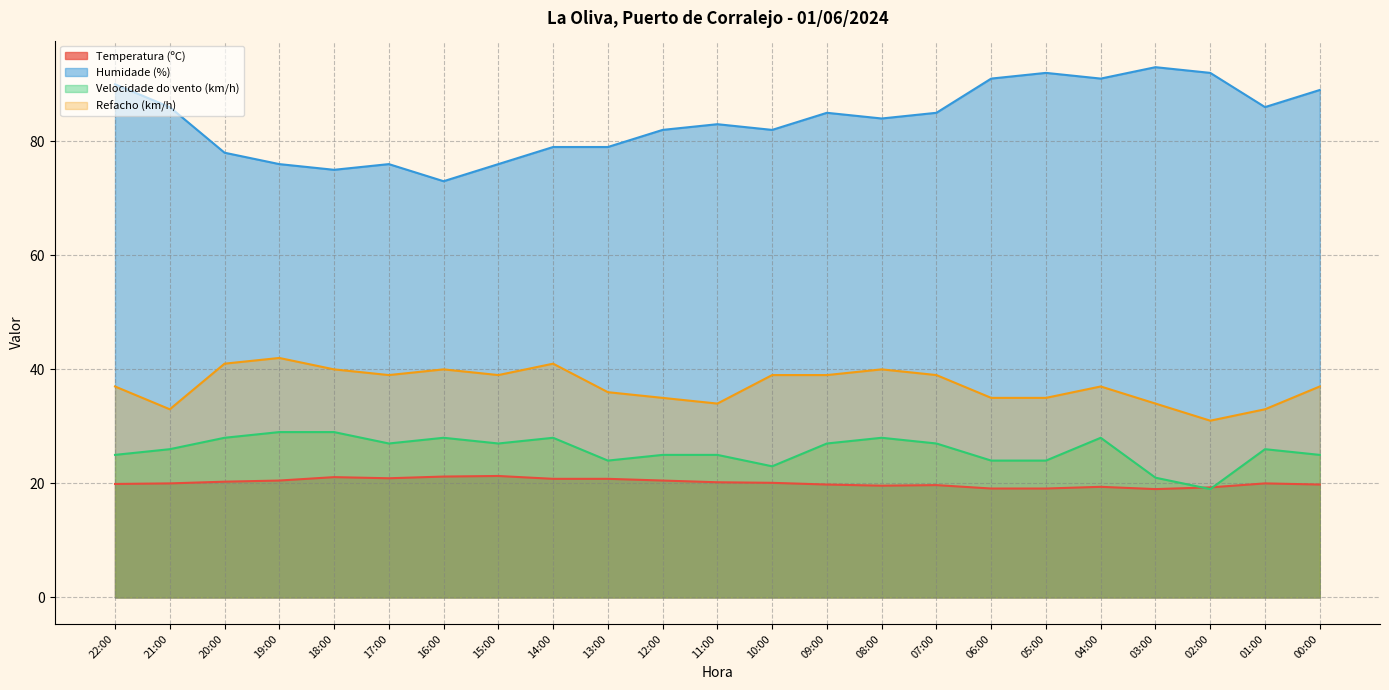

True or false: Humidade (%) and Temperatura (ºC) intersect in this chart.

False